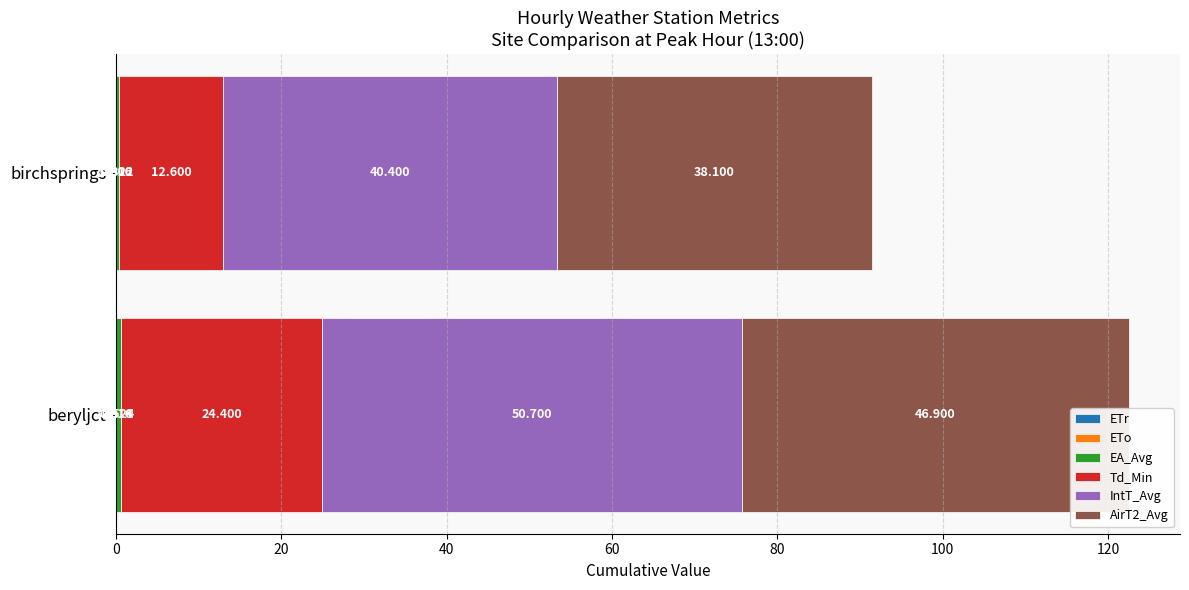

What is the sum of the AirT2_Avg values at beryljct and birchsprings?

85.0